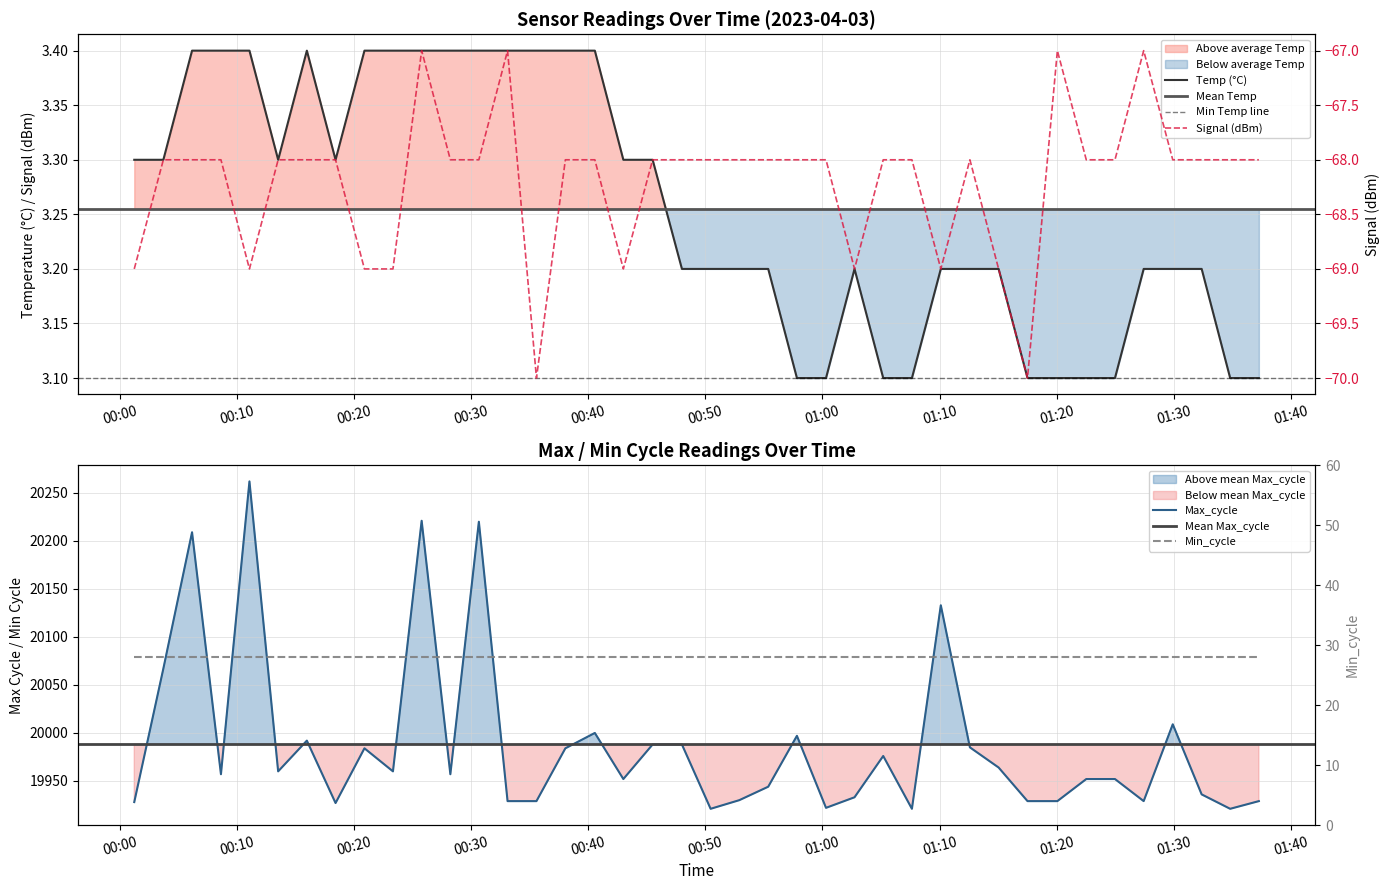

Which series has the largest total across all categories?

Max_cycle